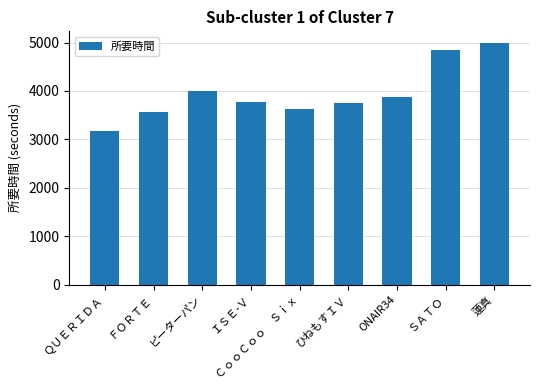

What is the change in value from ＣｏｏＣｏｏ　Ｓｉｘ to ONAIR34?

+251